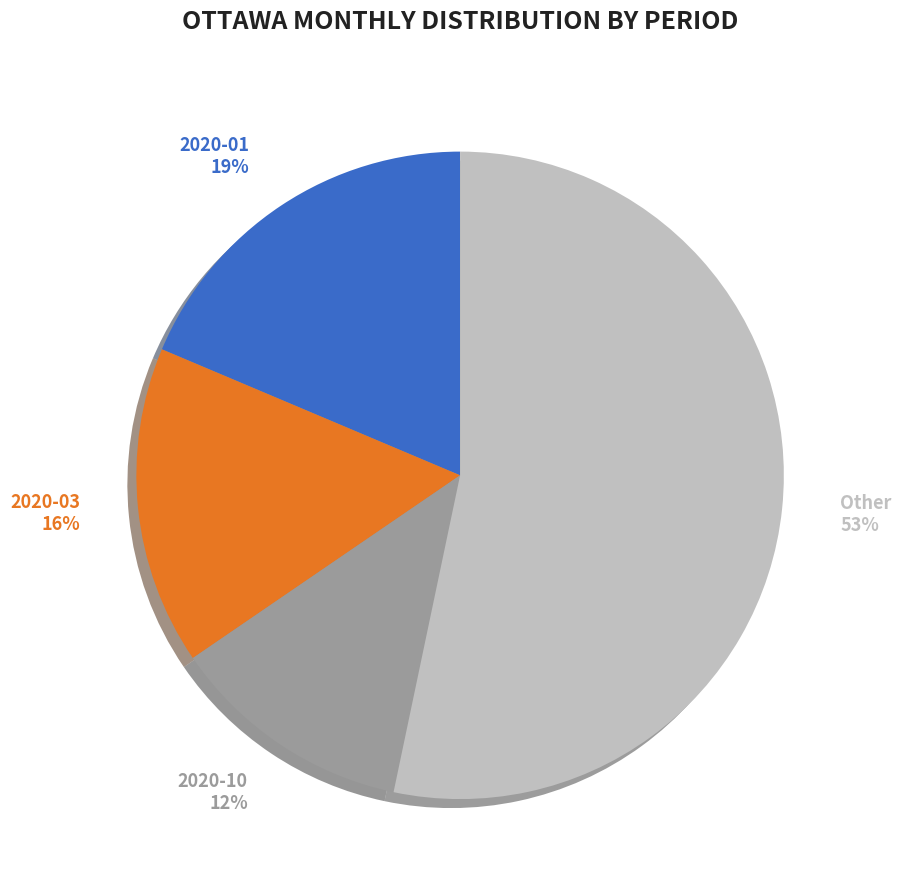

To the nearest percent, what percentage of the pie is 2020-05?

5%